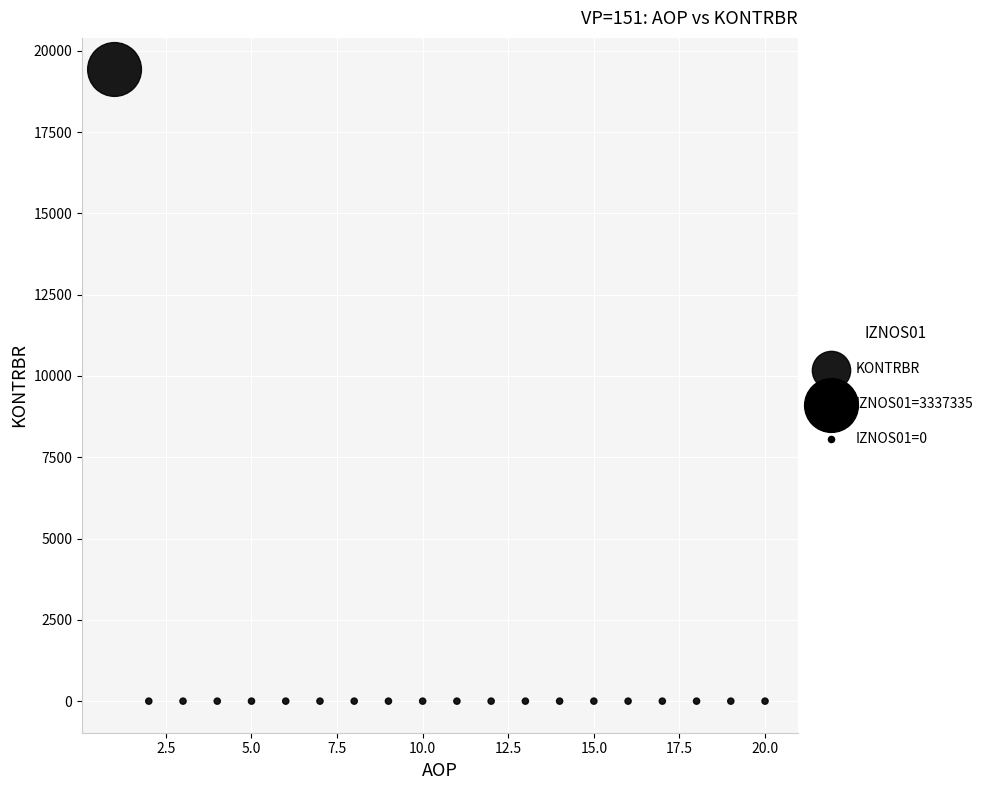

What is the range of X values (max minus min)?

19.0